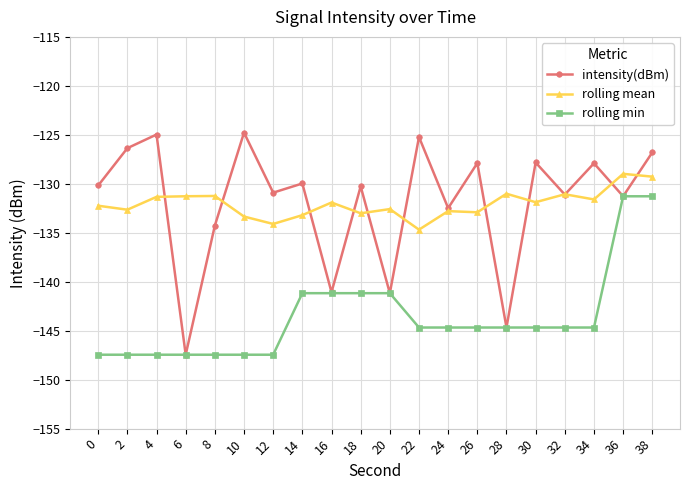

What is the value of the intensity(dBm) point at the 11th from the left?

-141.2